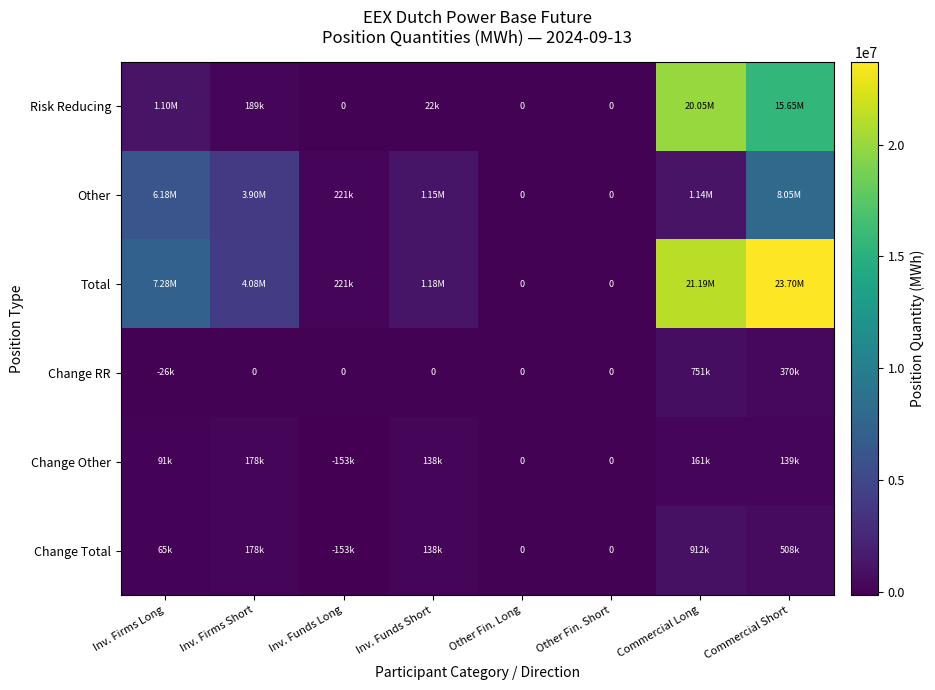

What is the average value of the Change Other series?

69380